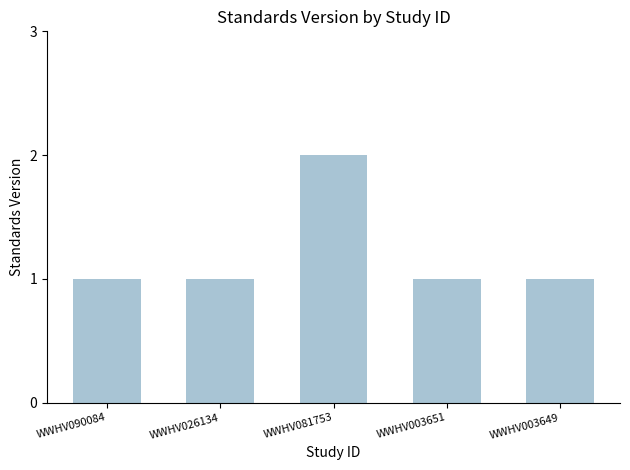

What is the label of the 1st bar from the left?

WWHV090084